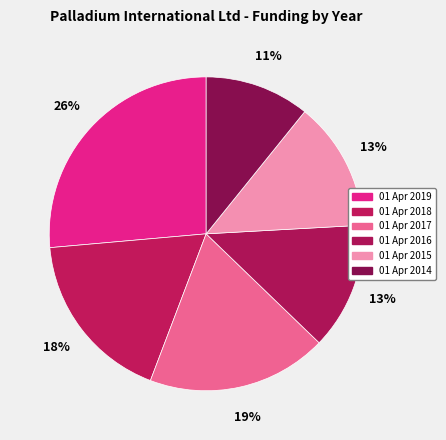

How many segments does this pie chart have?

6